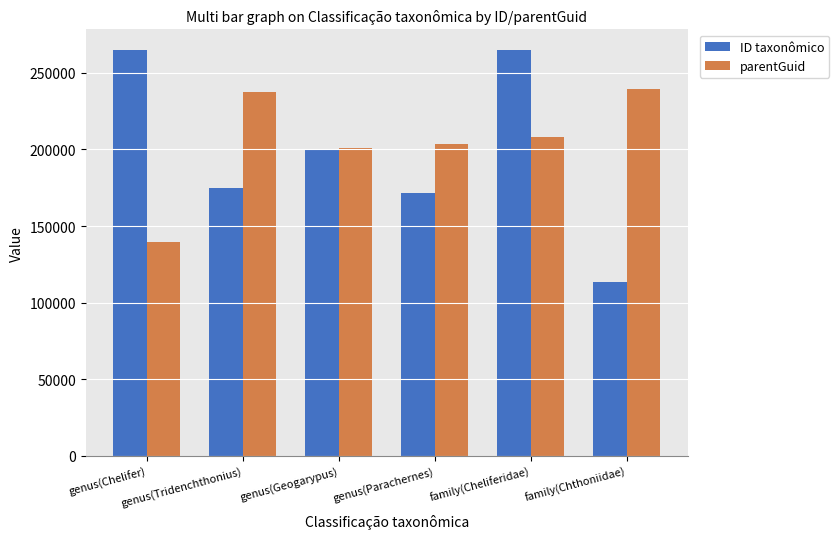

What is the value of the parentGuid bar at the 5th from the left?

208087